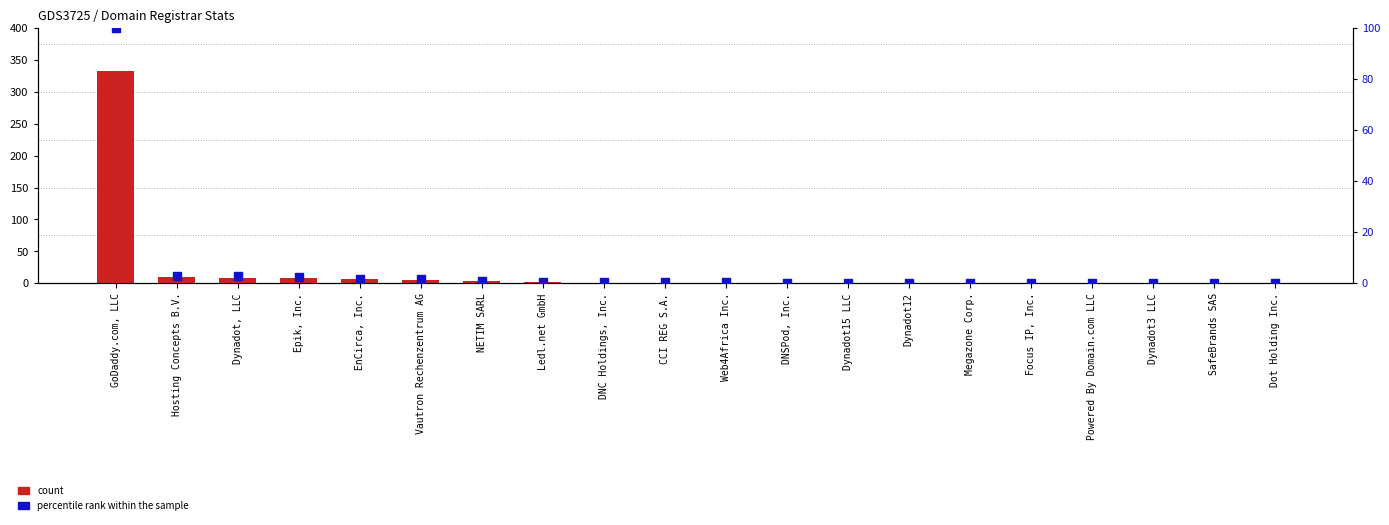

At which category is the sum across all series the highest?

GoDaddy.com, LLC